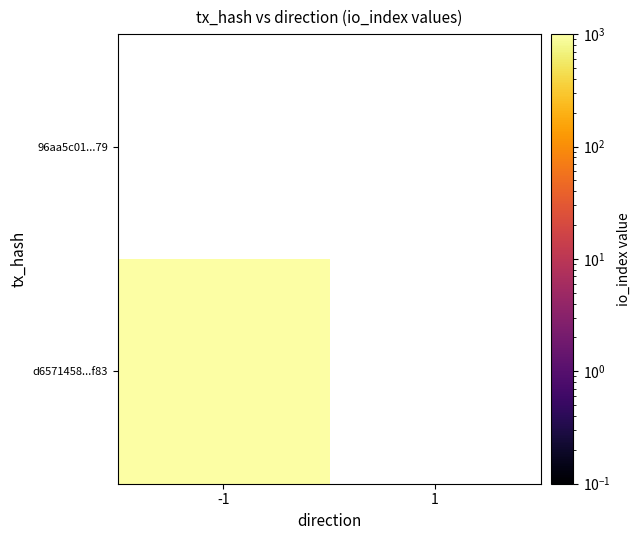

Is it true that d6571458a25c0eef763c8c2c61a202fa4fecf83 equals 517 at 1?

False